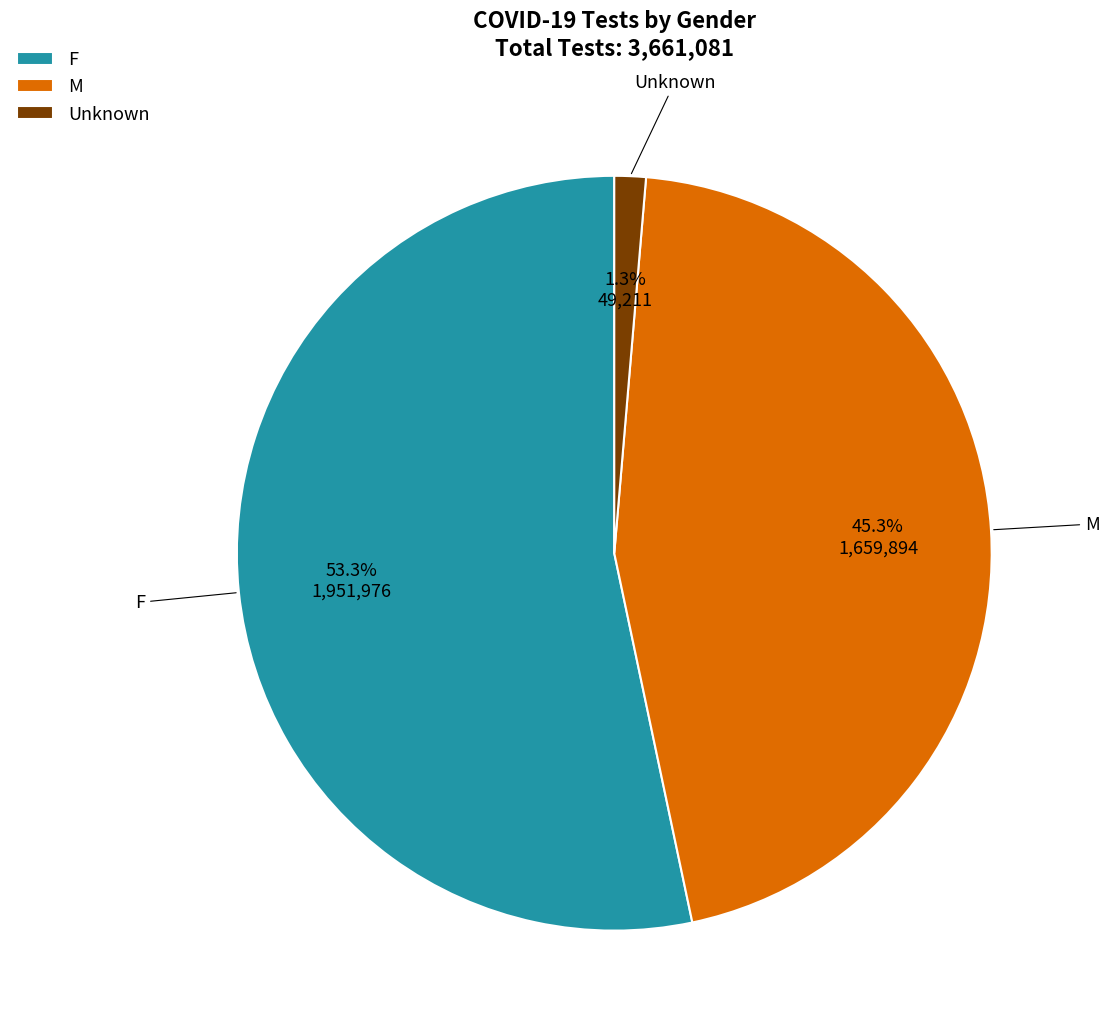

Which category has the biggest portion of the pie?

F